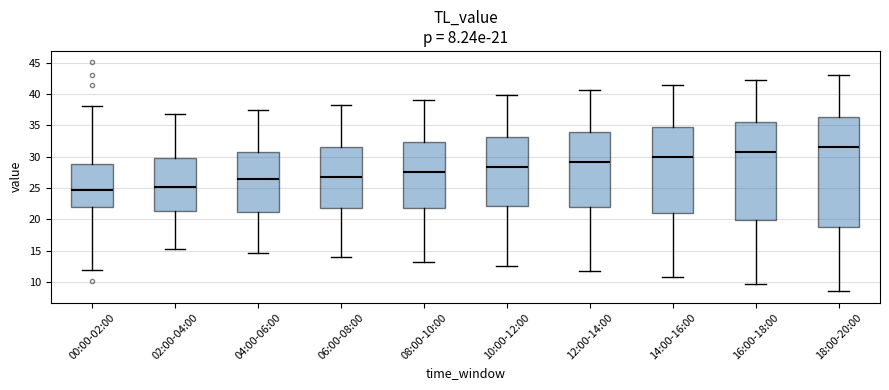

Comparing the boxes themselves (not the whiskers), which one is the tallest?

18:00-20:00